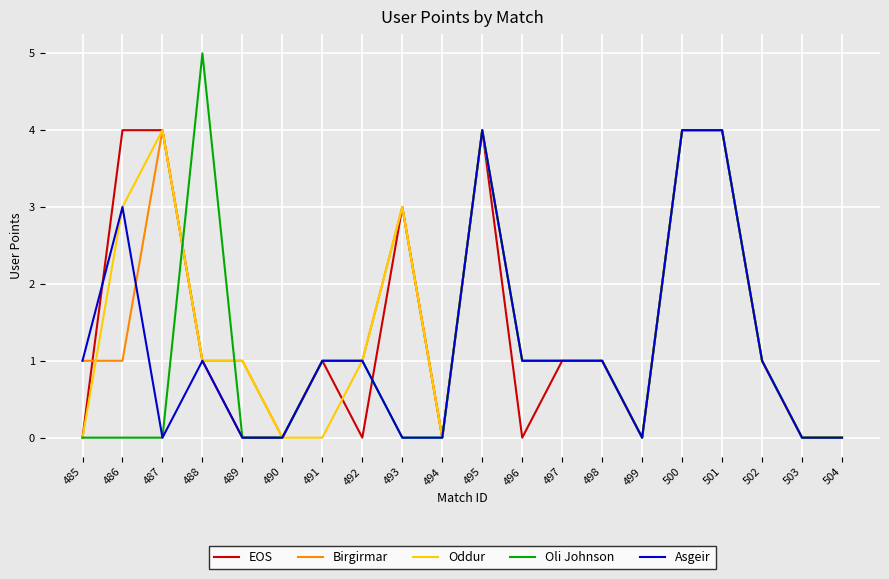

What is the highest value of the Oddur series?

4